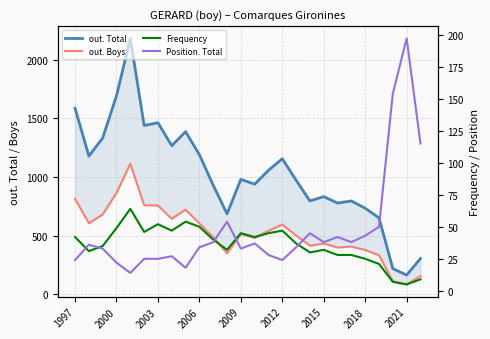

What is the average value of the out. Boys series?

529